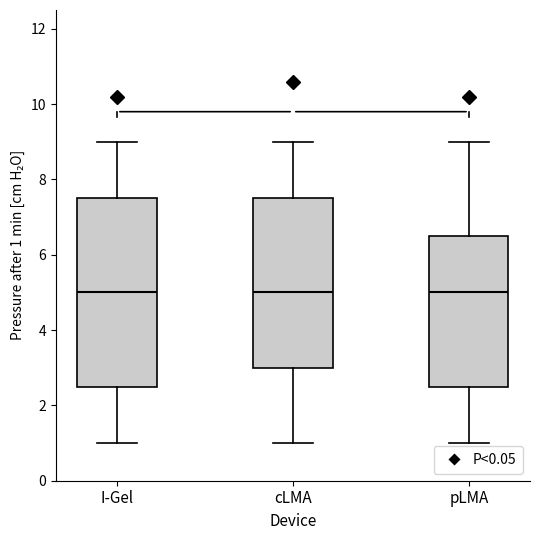

Where does the lower whisker of the box for I-Gel end on the y-axis? The values are not printed on the chart, so give them approximately, as read against the axis.

1.0